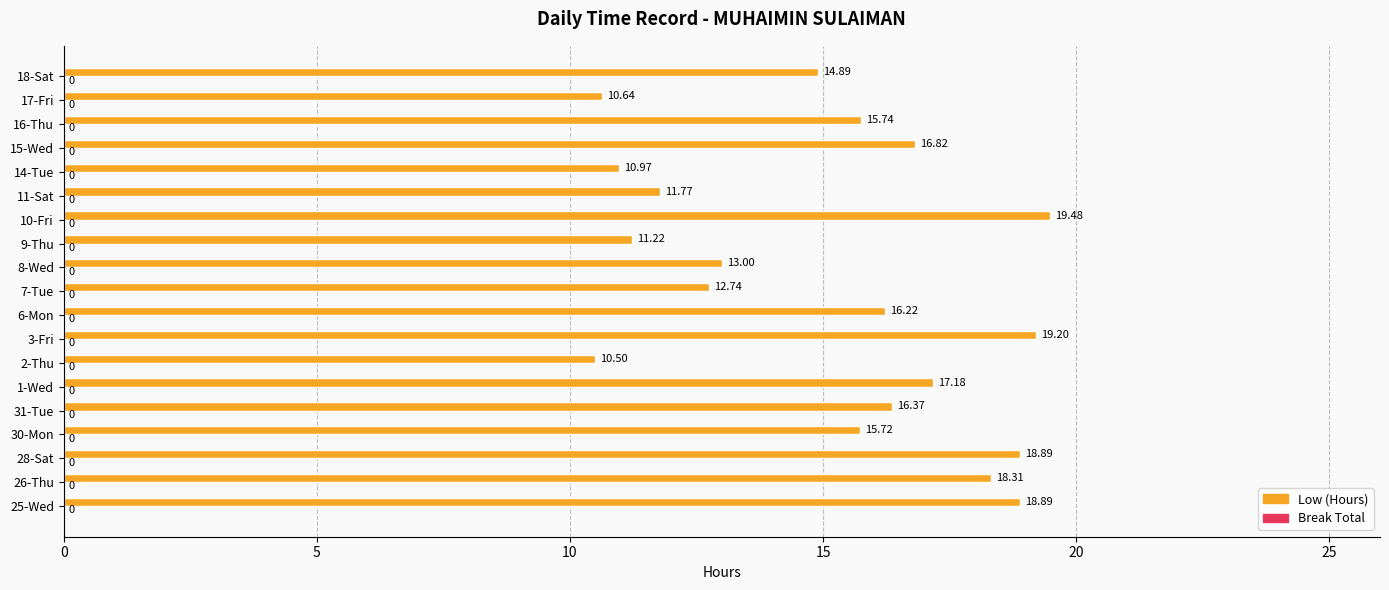

Count the number of categories in the chart.

19